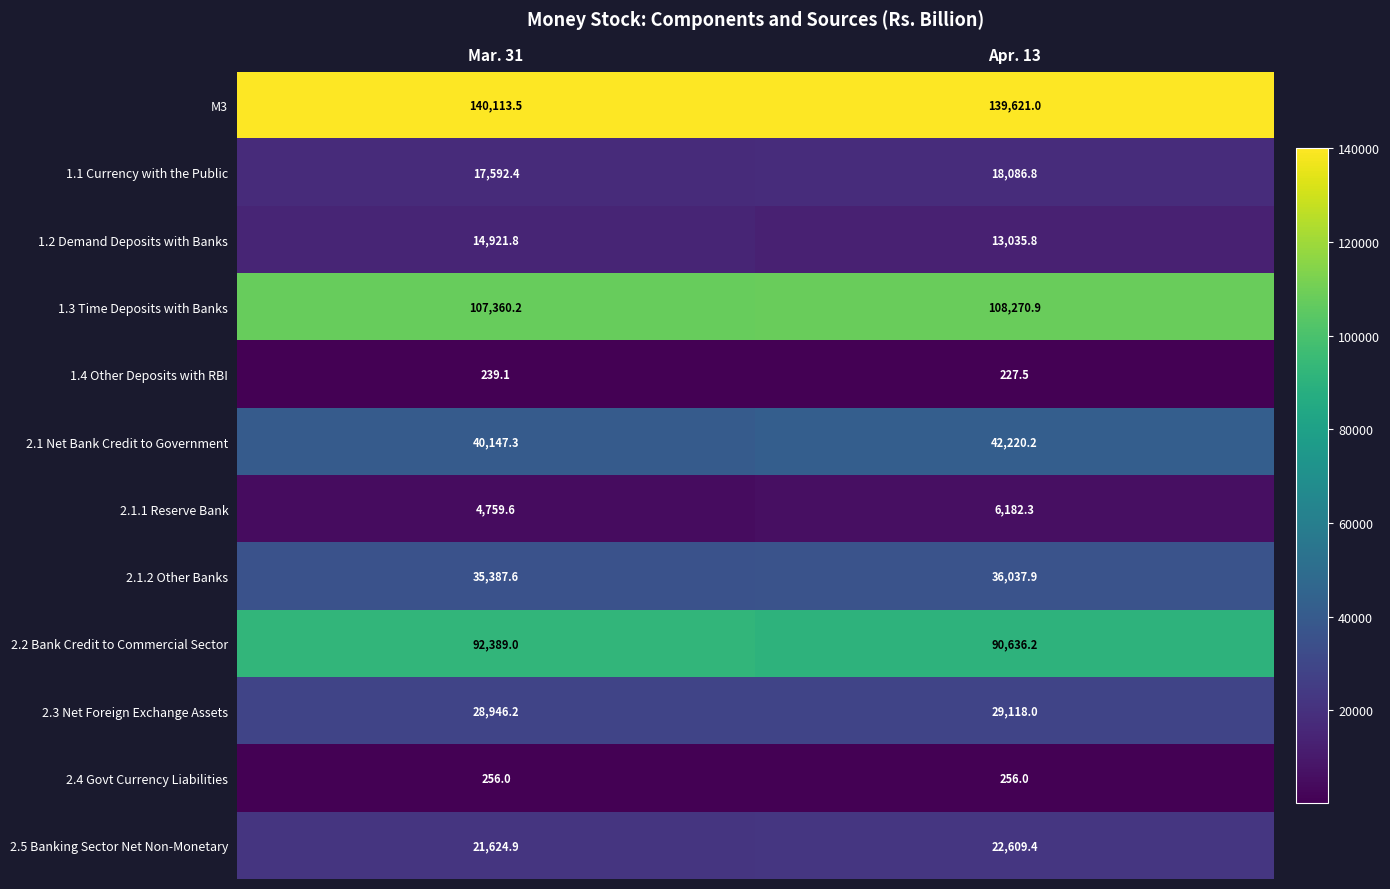

What is the average value of the 1.1 Currency with the Public series?

17839.6